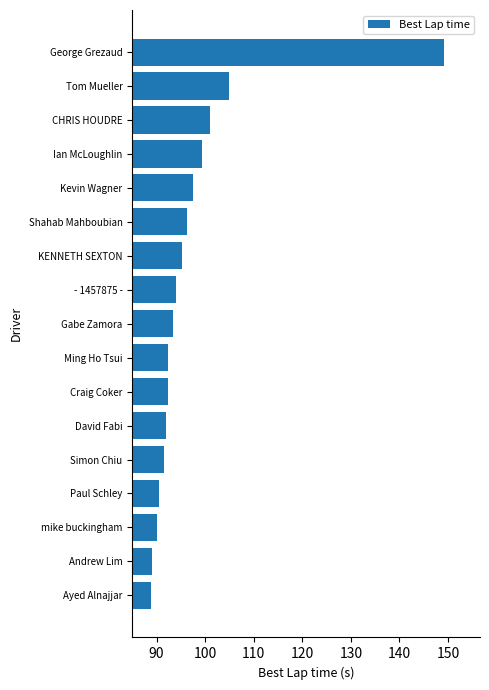

Is it true that the value at Paul Schley is 90.5?

True